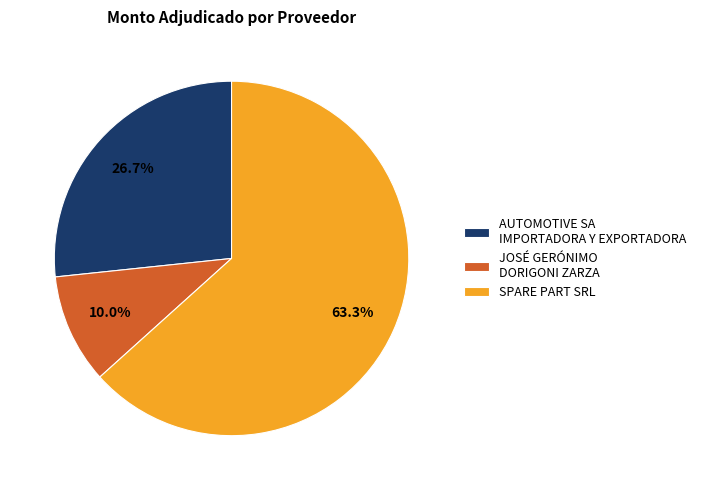

What is the smallest slice in the pie chart?

JOSÉ GERÓNIMO DORIGONI ZARZA